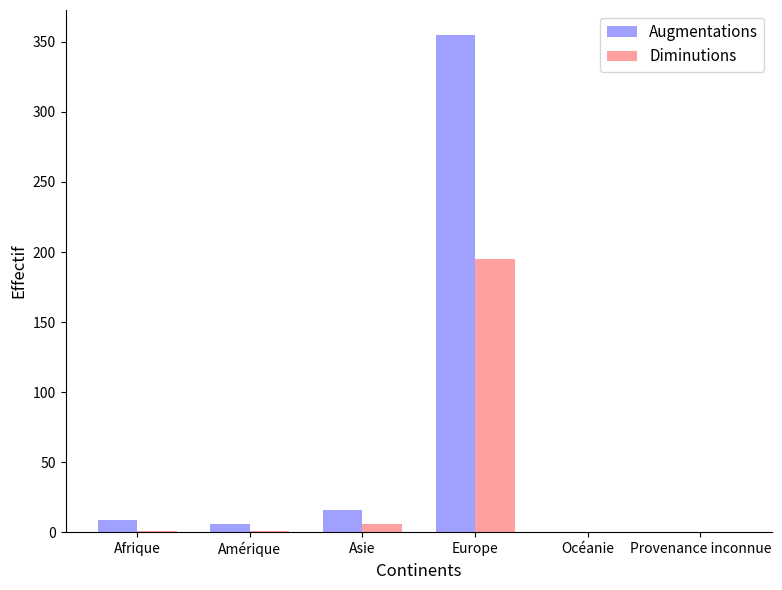

The Augmentations series shows 99 at Europe. True or false?

False